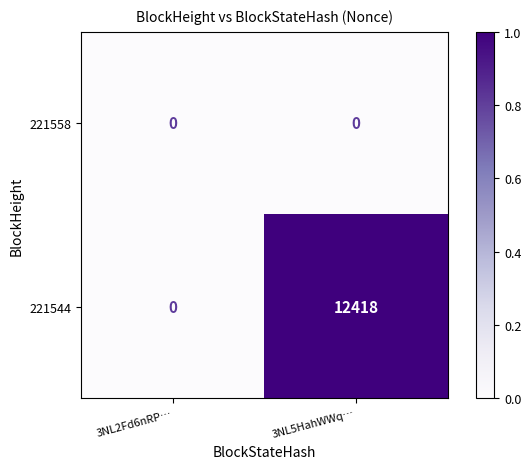

Which series has the largest total across all categories?

221544